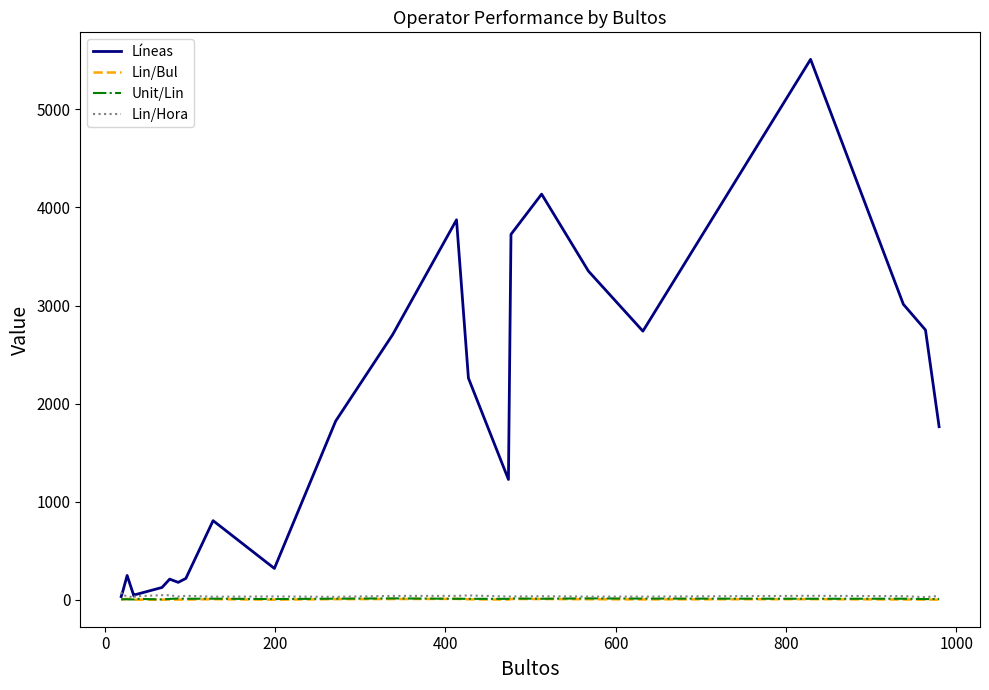

Is this an area chart (filled region under the line)?

No